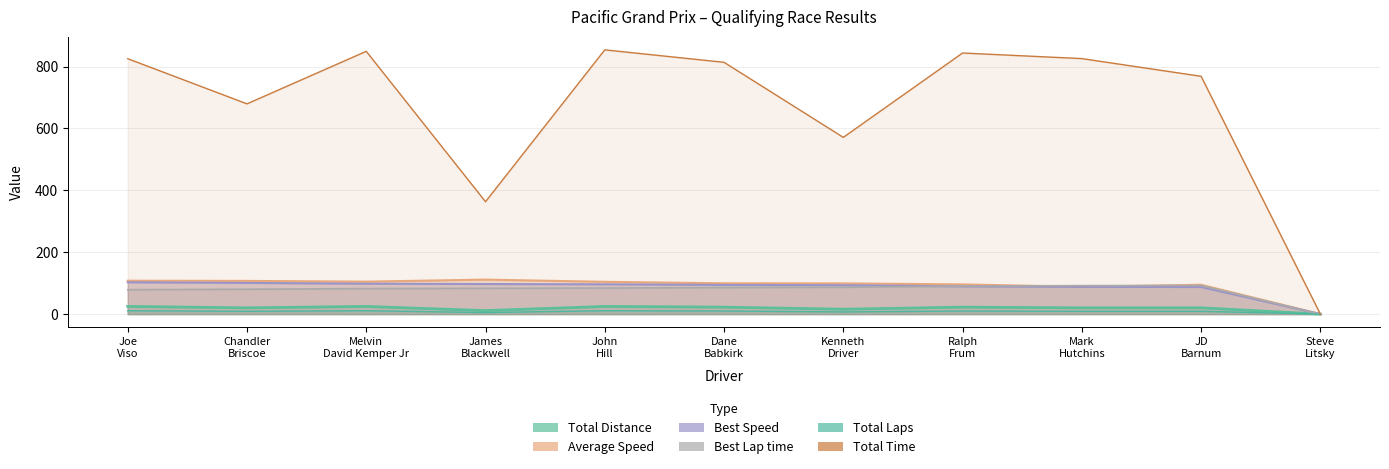

What is the difference between the highest and lowest values at Dane Babkirk?

804.0